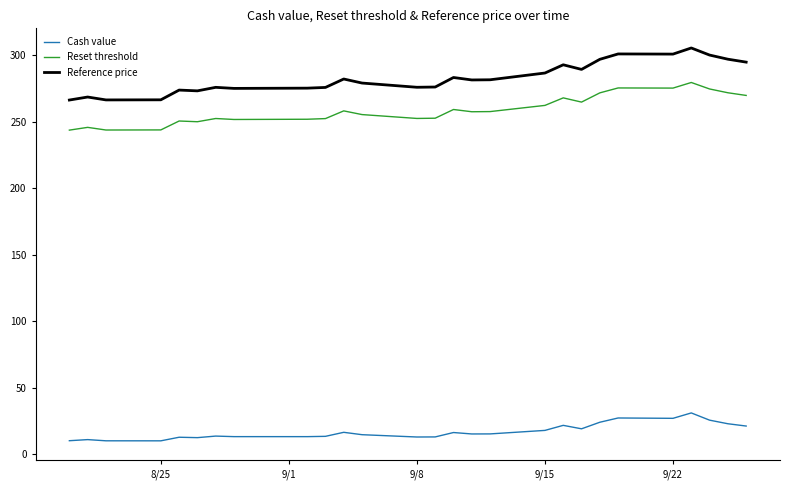

How many values in the Cash value series exceed 15?

14